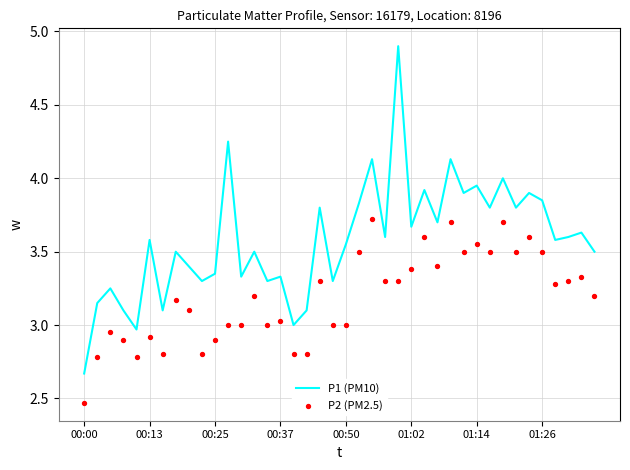

What are all the series names shown in the legend?

P1 (PM10), P2 (PM2.5)